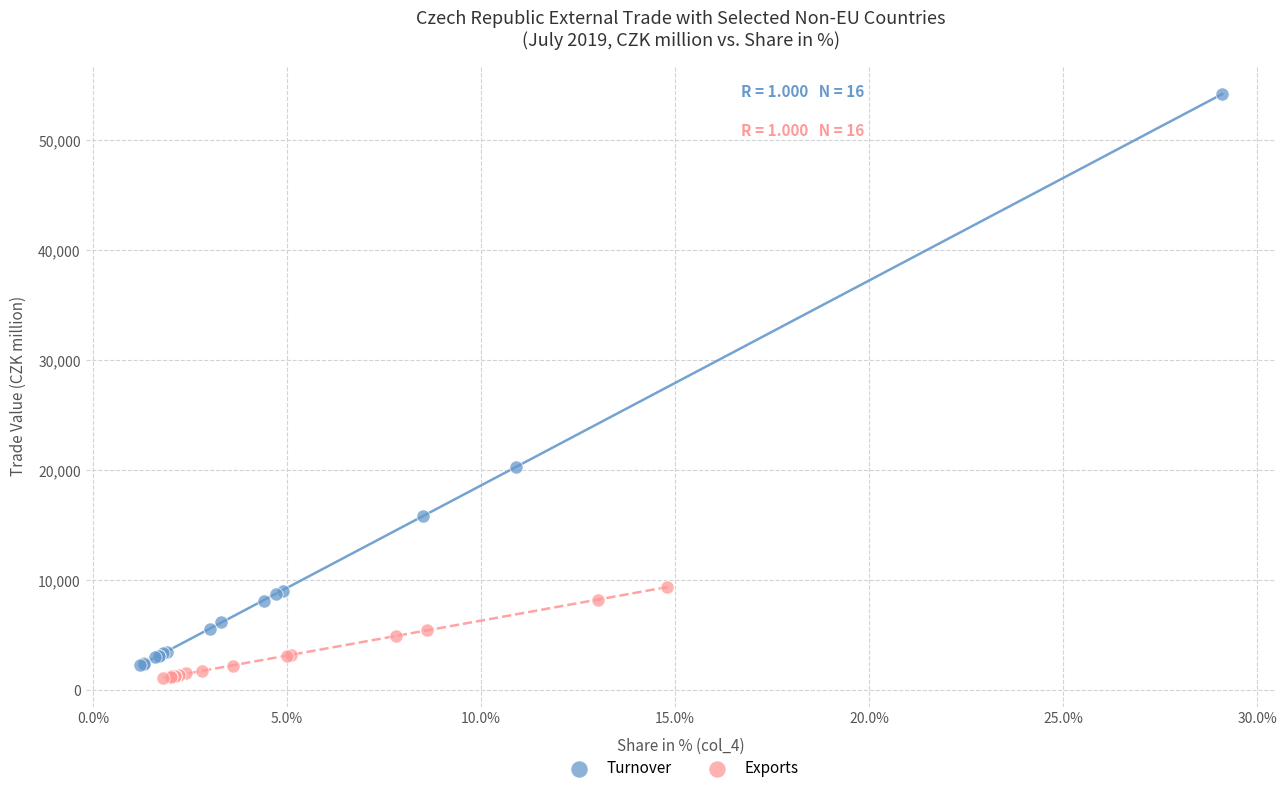

Which series contains the highest Y value?

Turnover